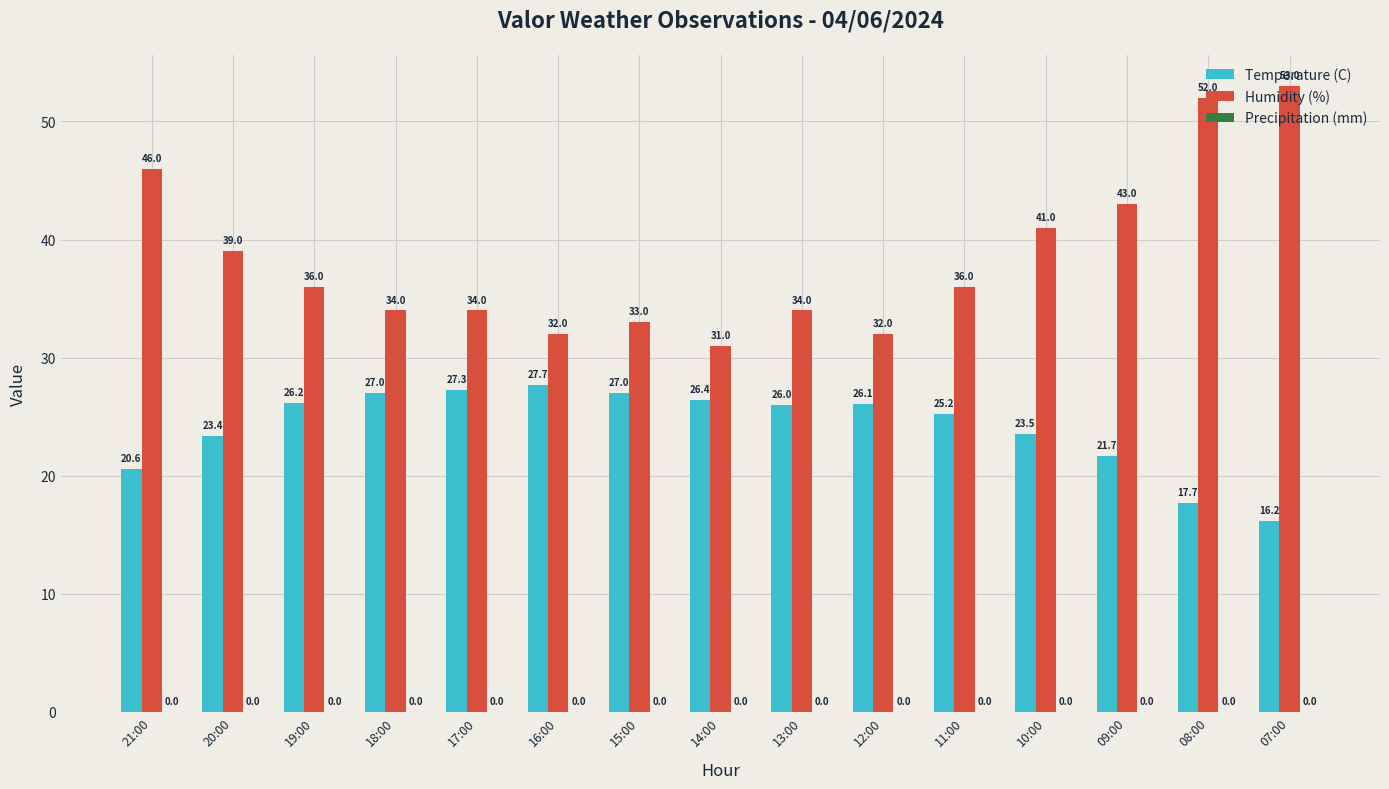

True or false: Temperature (C) has a value of 25.2 at 11:00.

True